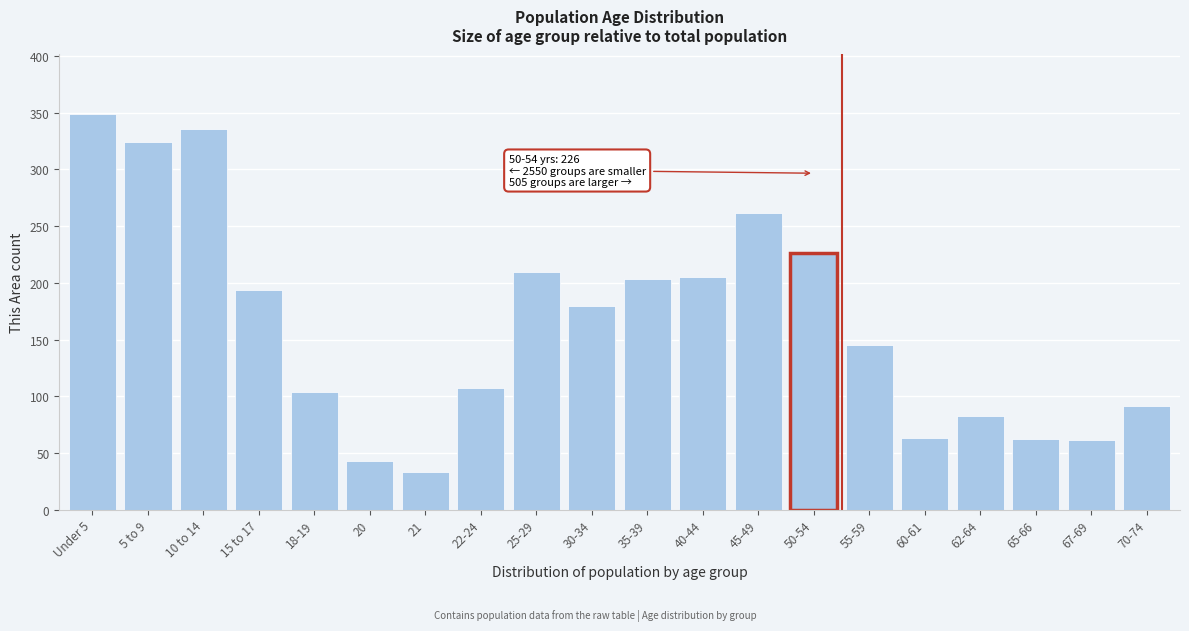

What is the change in value from 15 to 17 to 20?

-151